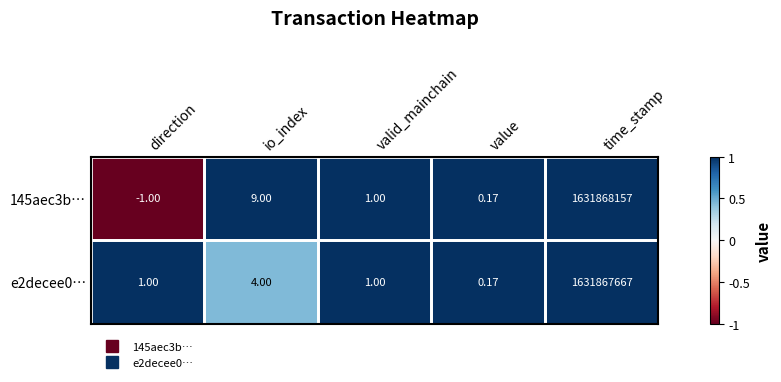

Where does the 145aec3b… series first go above 1?

io_index